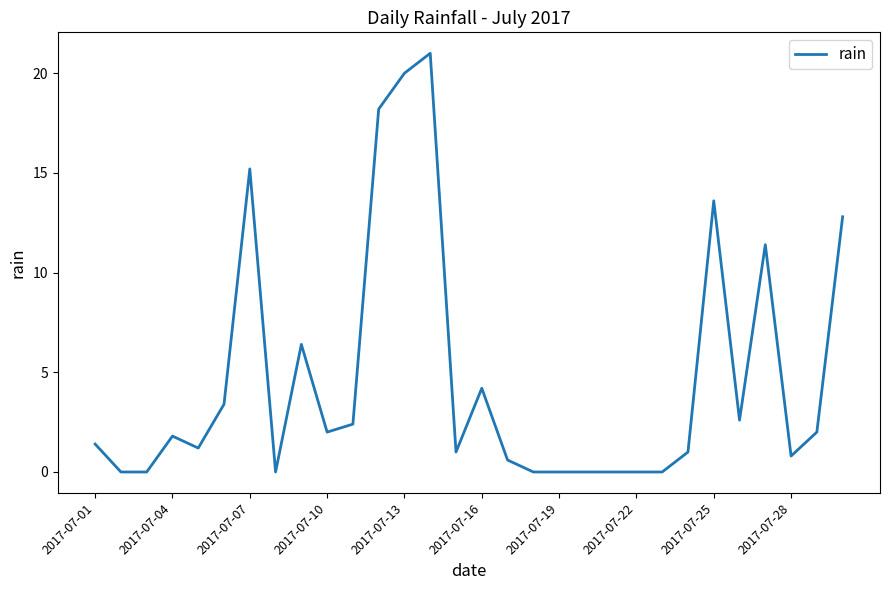

True or false: there are more than 2 points higher than both neighbors.

True